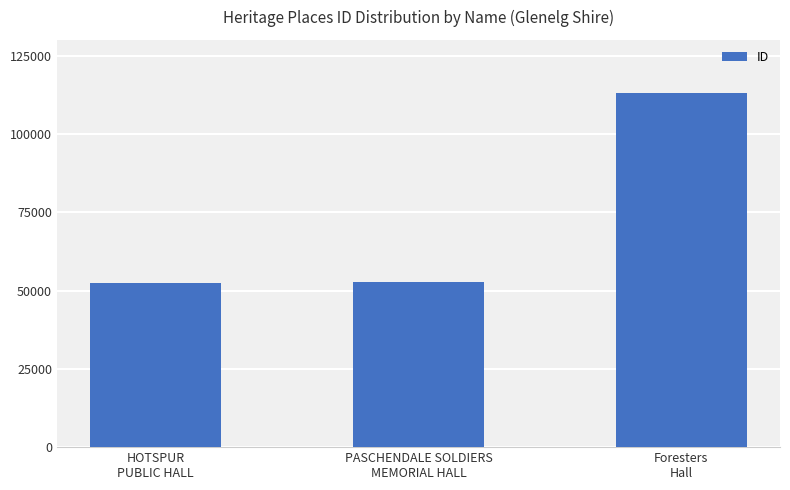

How many categories are shown in the chart?

3